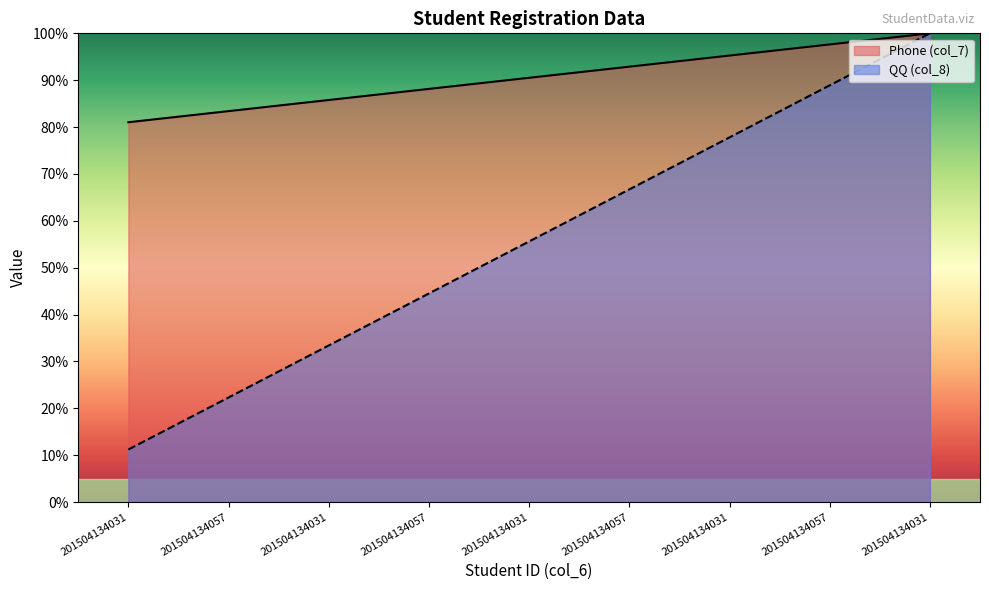

Reading right to left, what are all the values shown in this chart?

Phone (col_7): 201504134031=100.0	201504134057=97.6	201504134031=95.3	201504134057=92.9	201504134031=90.5	201504134057=88.1	201504134031=85.8	201504134057=83.4	201504134031=81.0
QQ (col_8): 201504134031=100.0	201504134057=88.9	201504134031=77.8	201504134057=66.7	201504134031=55.6	201504134057=44.5	201504134031=33.4	201504134057=22.3	201504134031=11.2